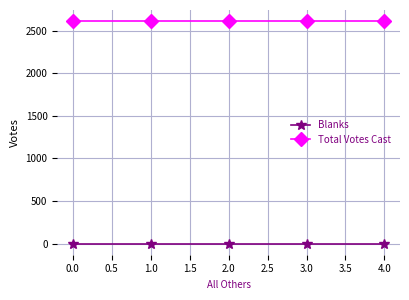

Does the chart have visible grid lines?

Yes